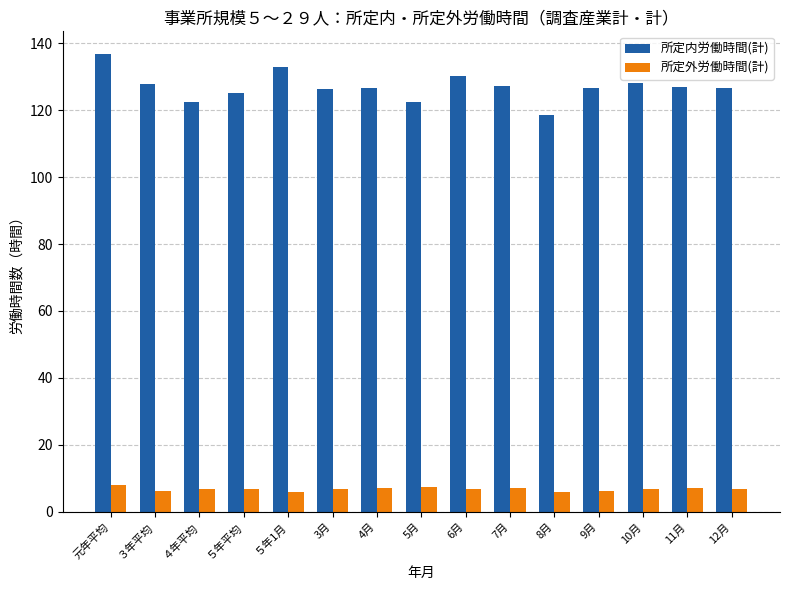

How many categories are shown in the chart?

15